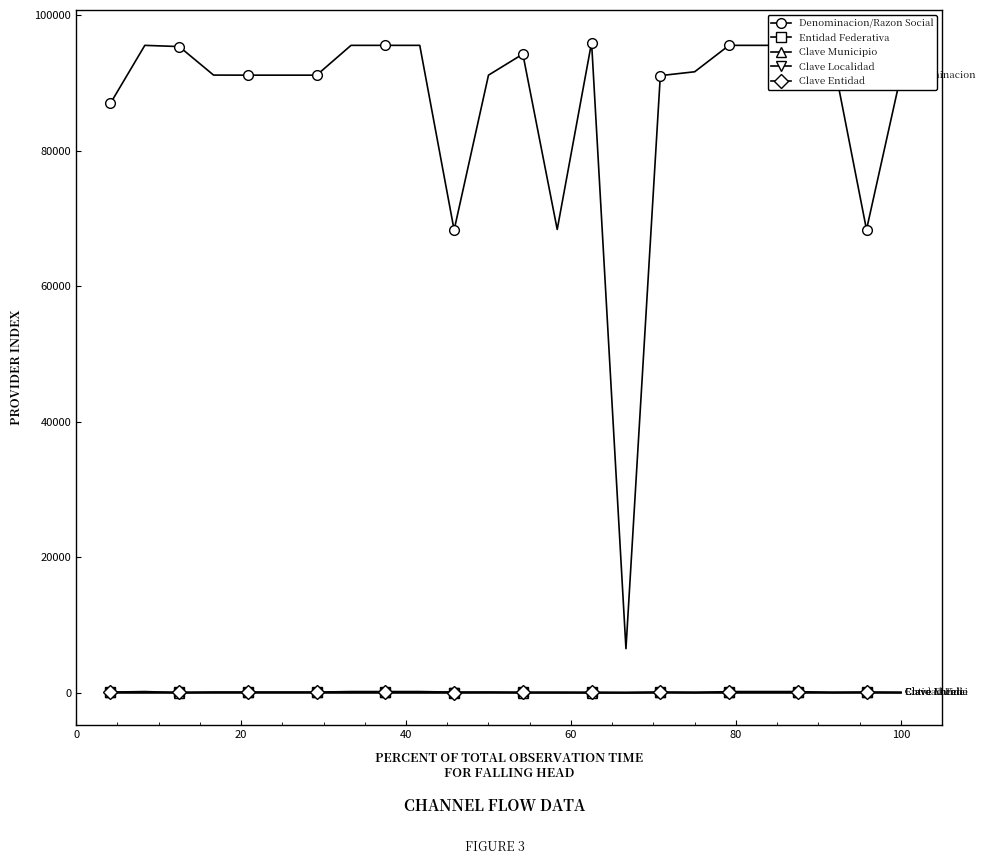

What is the label of the 20th point from the right?

60